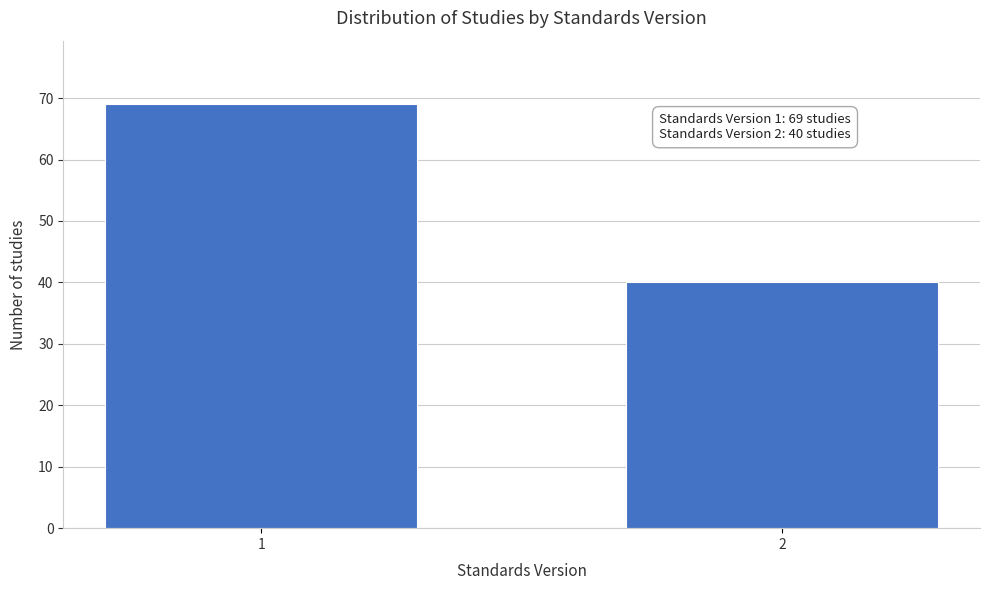

Reading left to right, extract all data points from this chart.

1=69	2=40